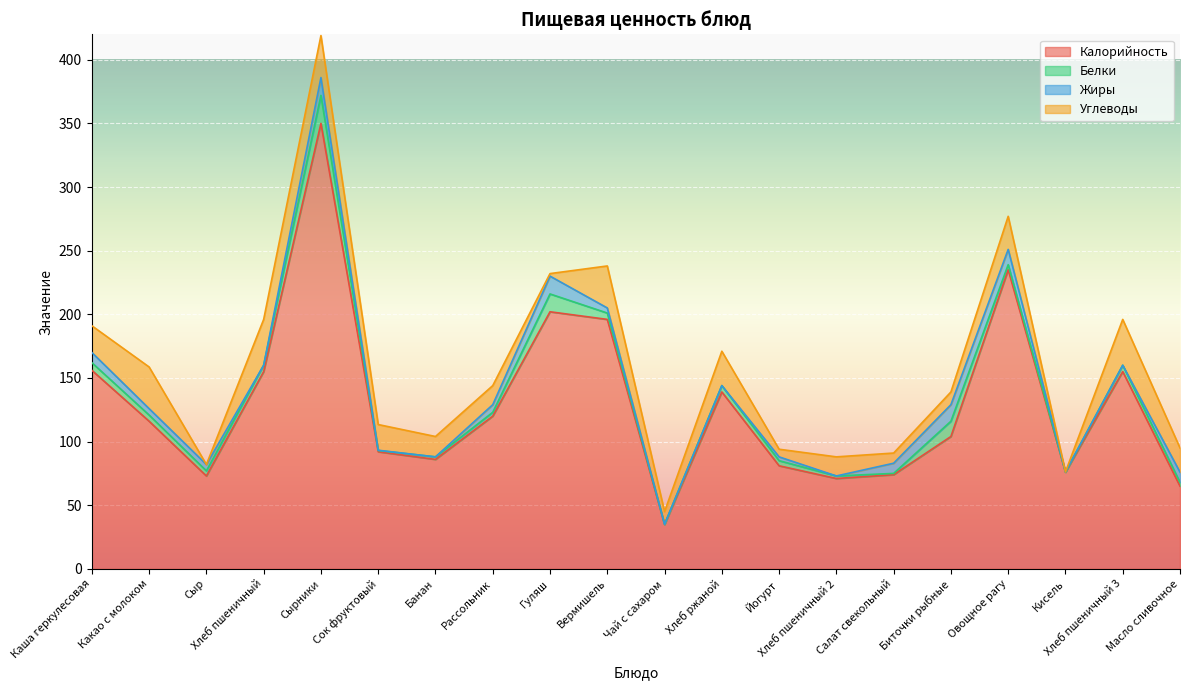

Is the value of Жиры at Йогурт greater than the value of Белки at Сыр?

No